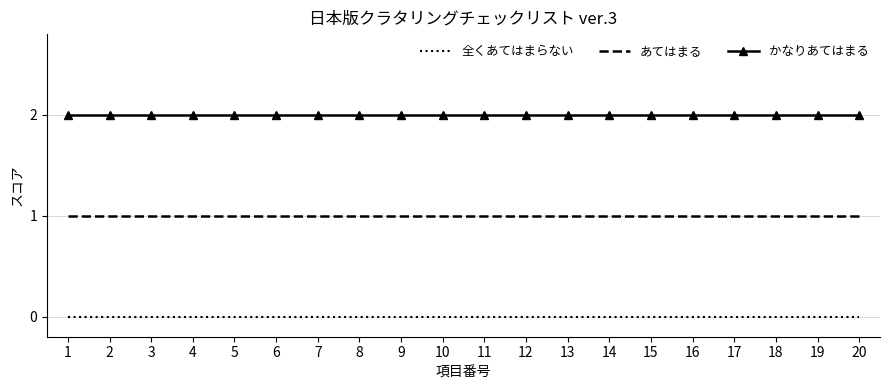

True or false: かなりあてはまる has a value of 2 at 11.

True